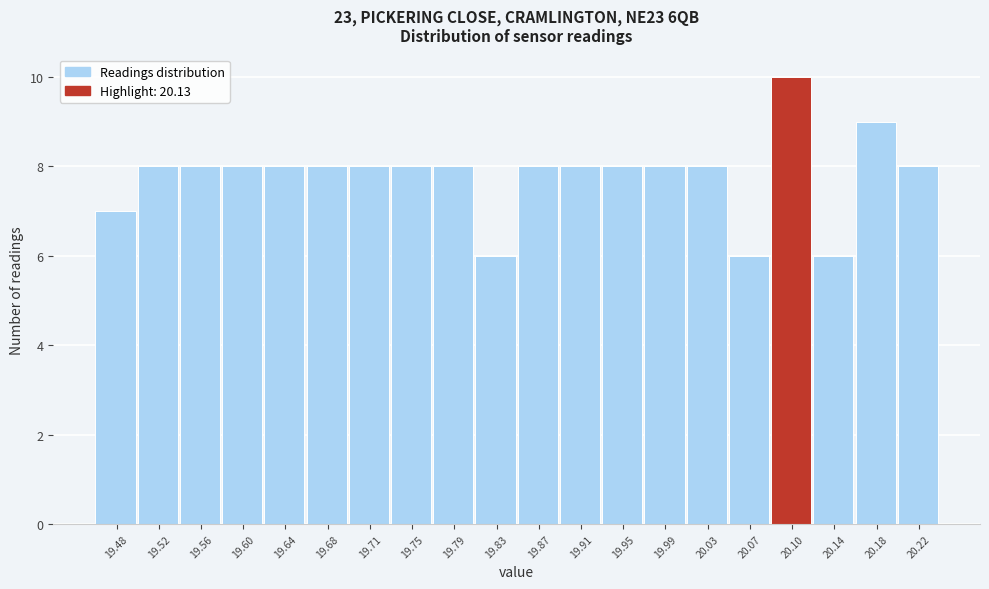

Reading right to left, list all the values displayed in this chart.

8	9	6	10	6	8	8	8	8	8	6	8	8	8	8	8	8	8	8	7